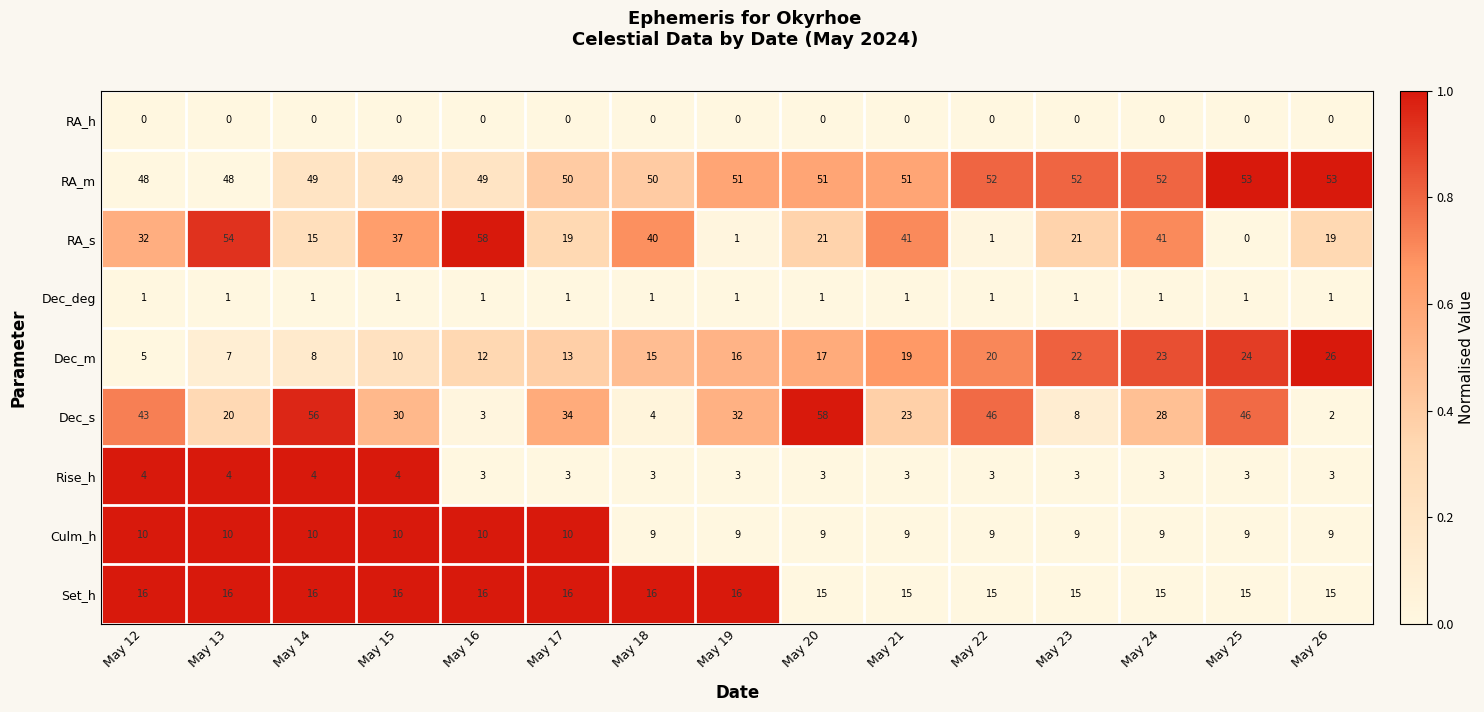

How many categories are shown in the chart?

15